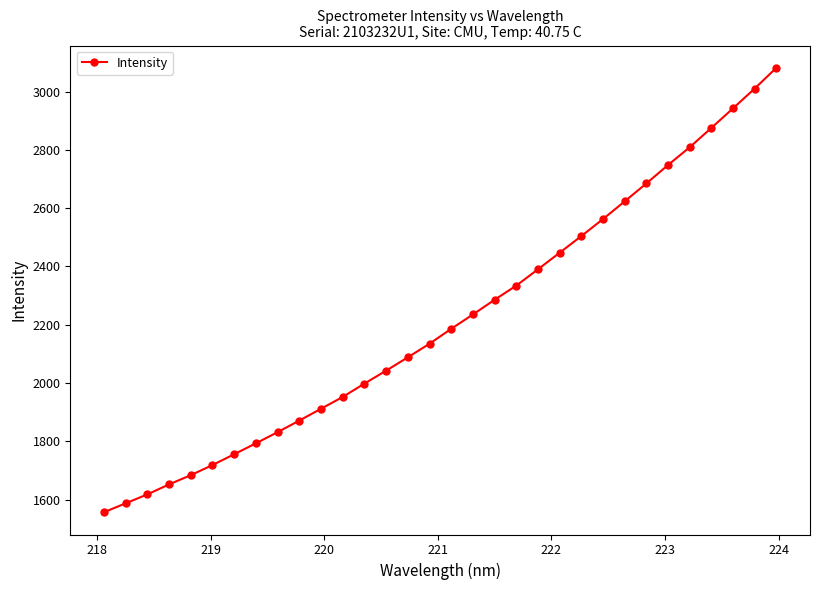

How many data points are above 2186?

16